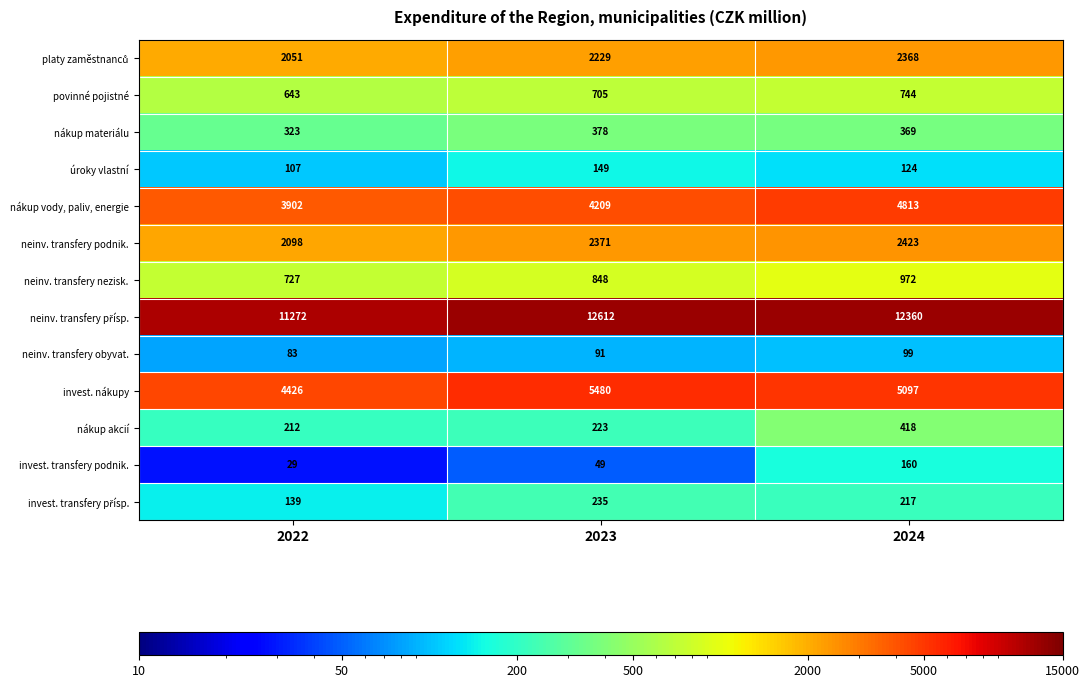

What is the spread (max minus min) of values at 2022?

11243